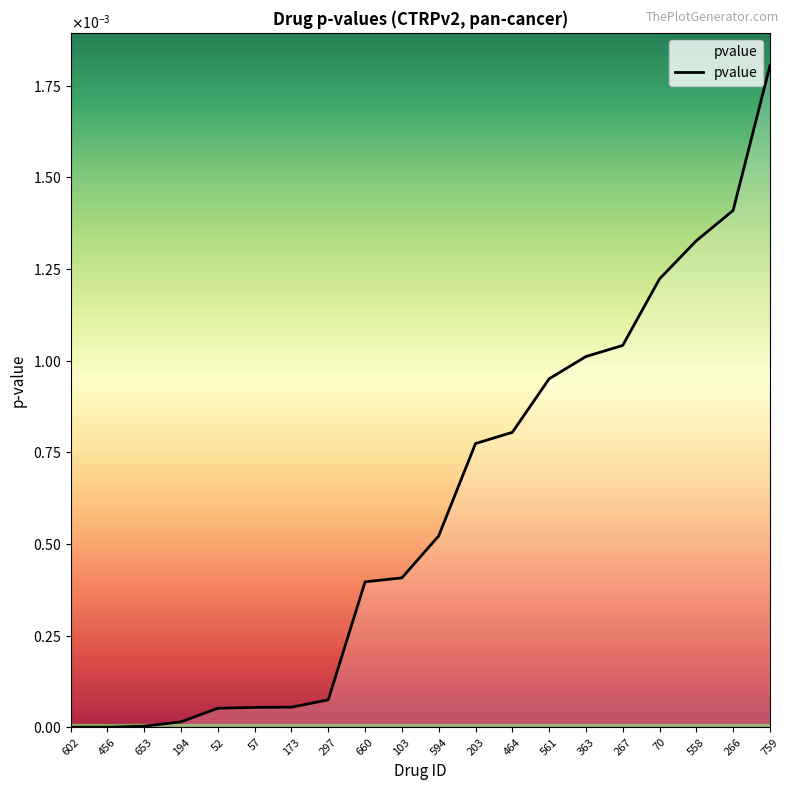

Does the chart have visible grid lines?

No